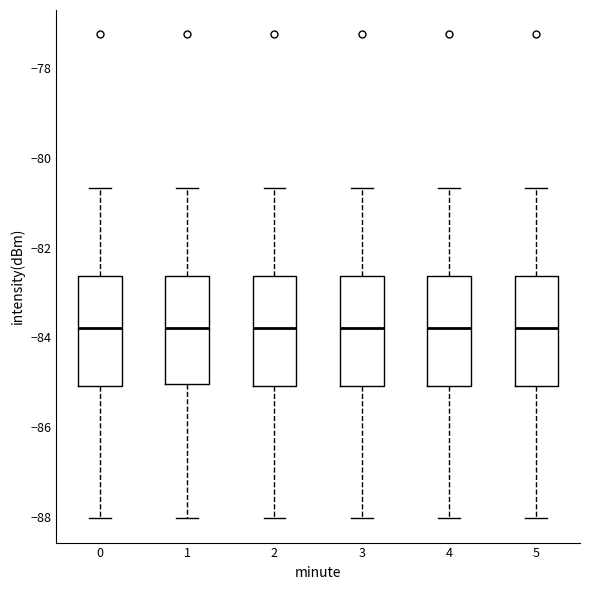

Where is the lower edge of the box at x = 4 on the y-axis? The values are not printed on the chart, so give them approximately, as read against the axis.

-85.0